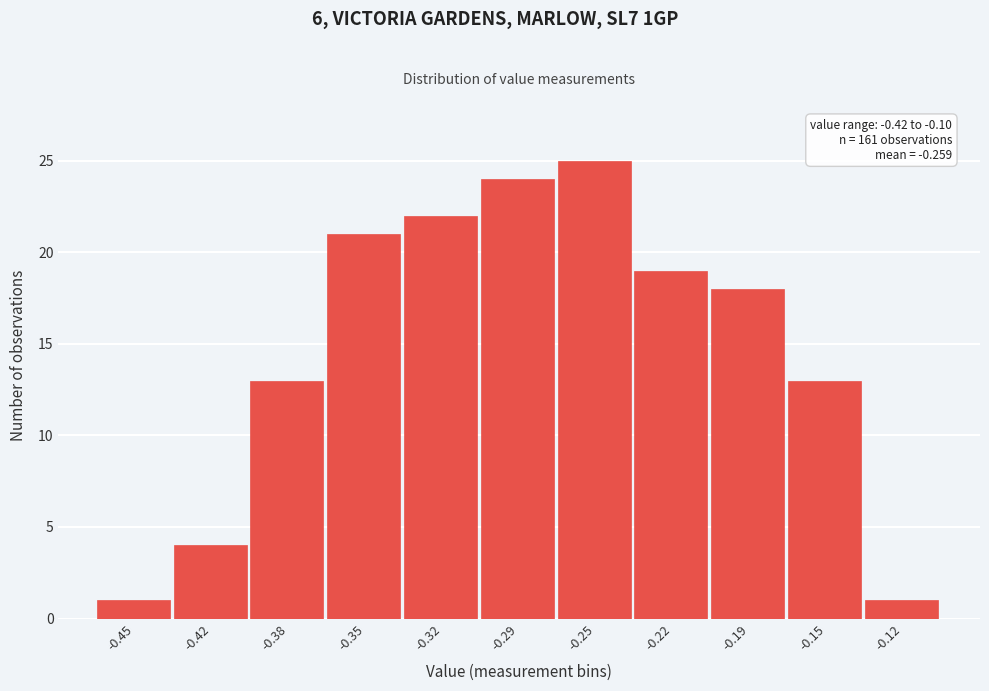

Reading left to right, list all the values displayed in this chart.

-0.45=1	-0.42=4	-0.38=13	-0.35=21	-0.32=22	-0.29=24	-0.25=25	-0.22=19	-0.19=18	-0.15=13	-0.12=1